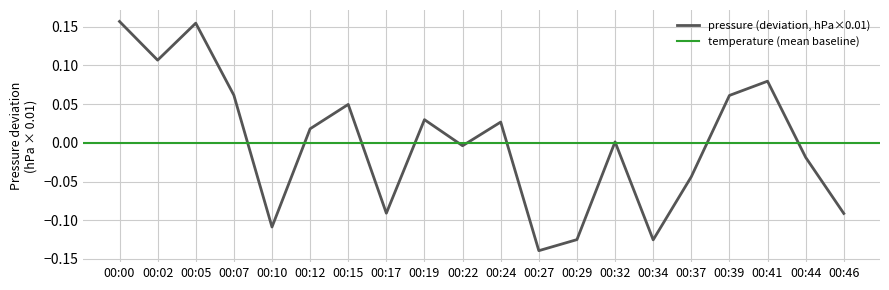

What is the value of the 8th point from the left?

-0.1